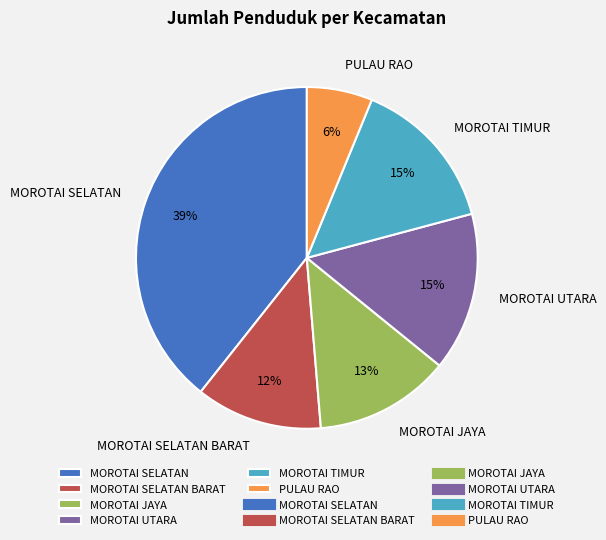

To the nearest percent, what percentage of the pie is MOROTAI JAYA?

13%